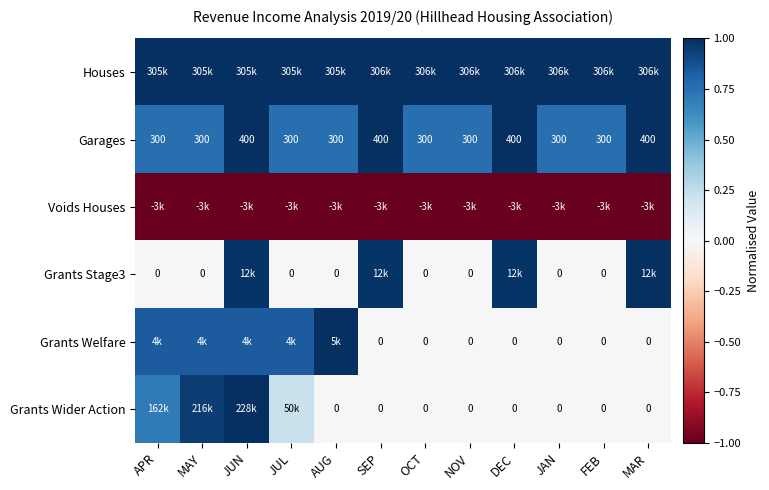

At which category is the sum across all series the highest?

JUN